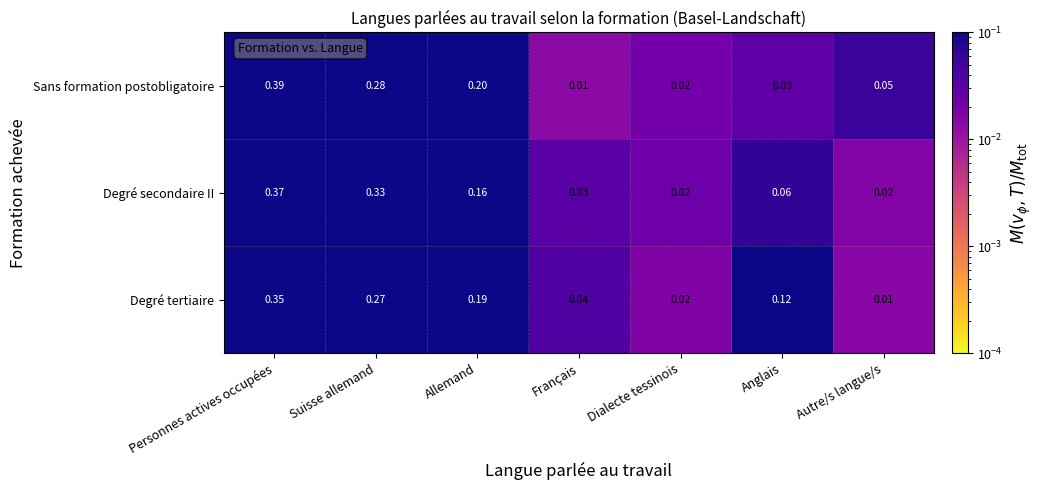

Which series has the widest spread of values?

Sans formation postobligatoire